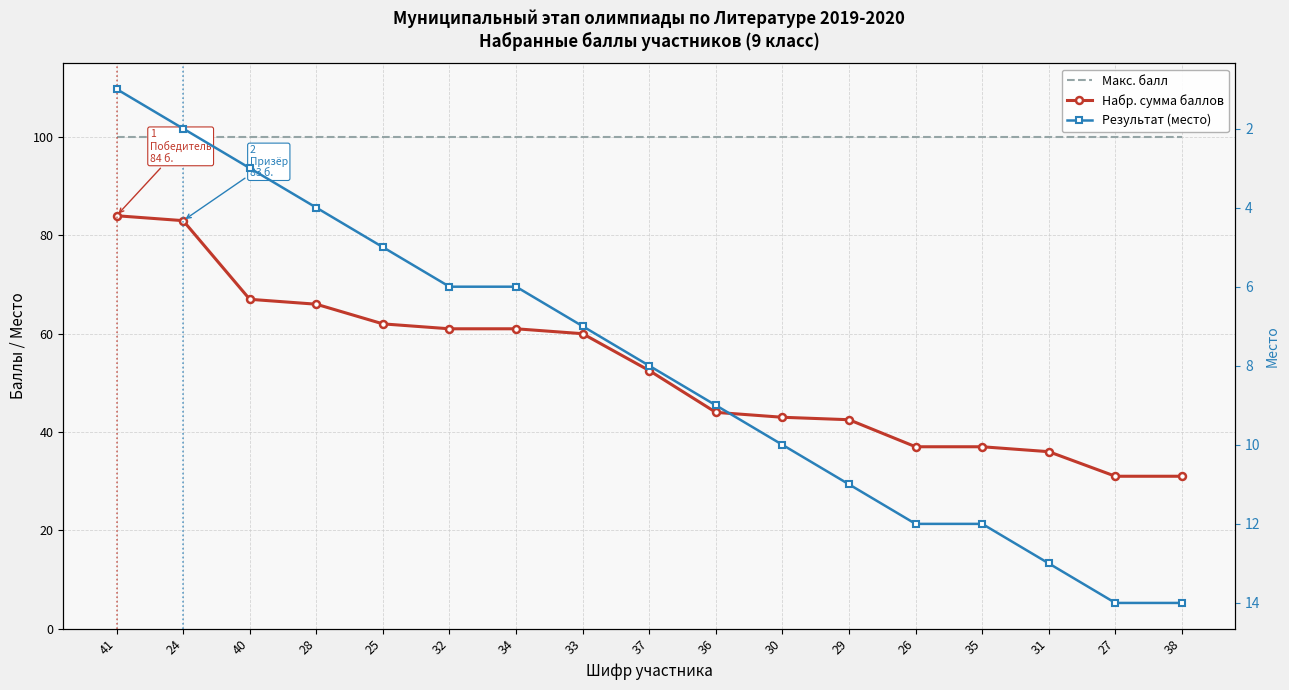

True or false: Макс. балл and Результат (место) cross at least once.

False